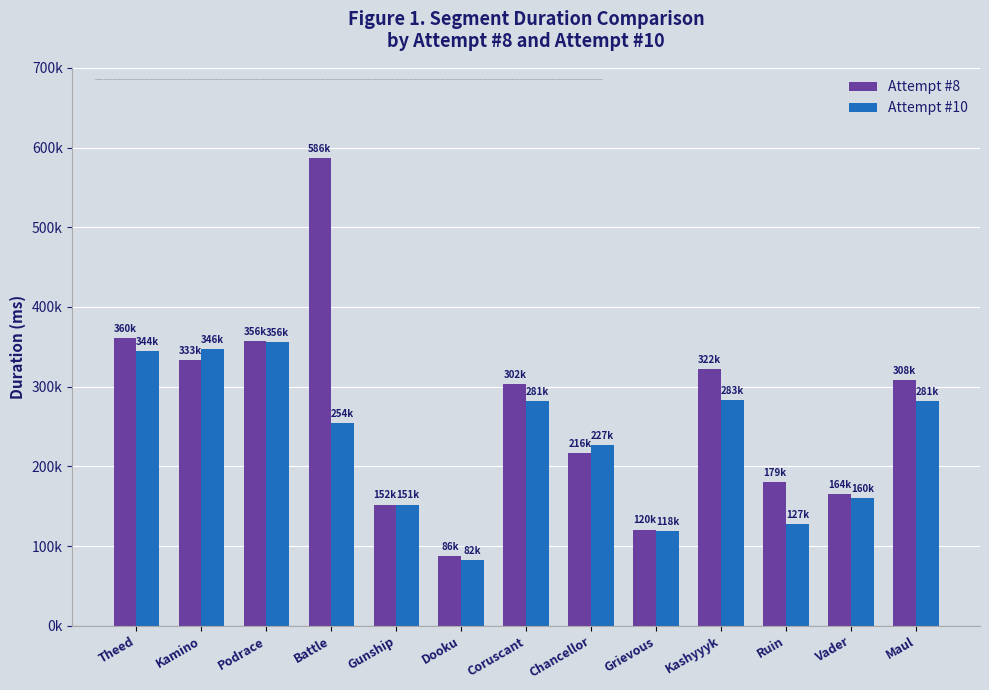

Which series has the widest spread of values?

Attempt #8